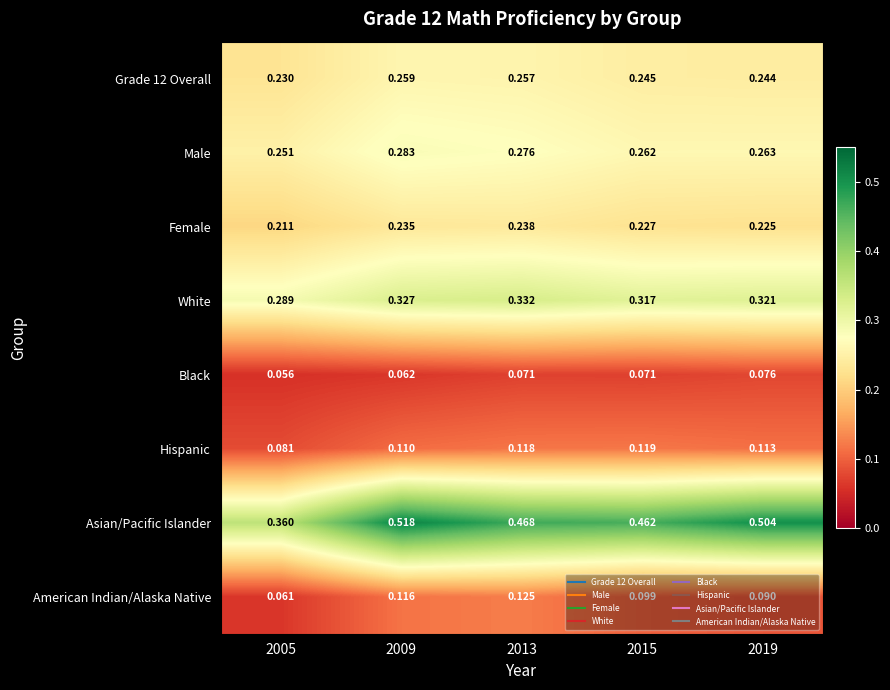

Is the value of Grade 12 Overall at 2019 greater than the value of Male at 2013?

No